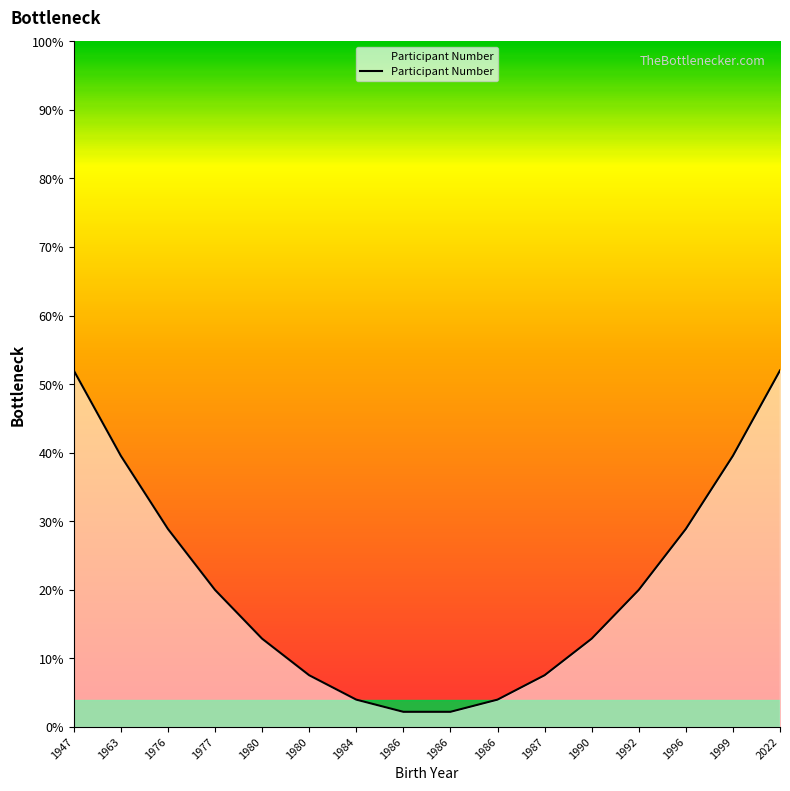

The value at 1990 is 12.9. True or false?

True